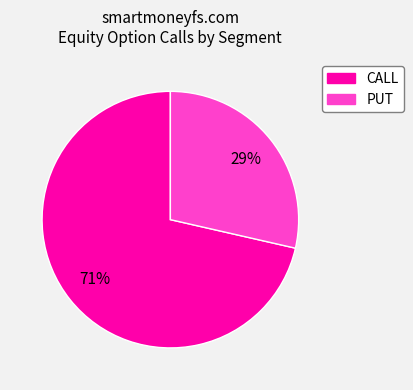

Is it true that PUT is 15% of the pie?

False